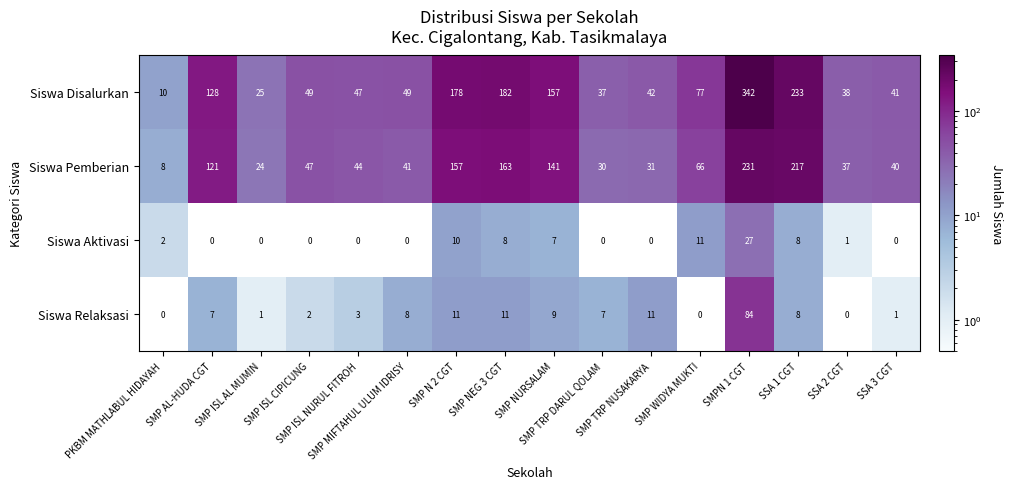

What is the difference between the highest and lowest values at SSA 3 CGT?

41